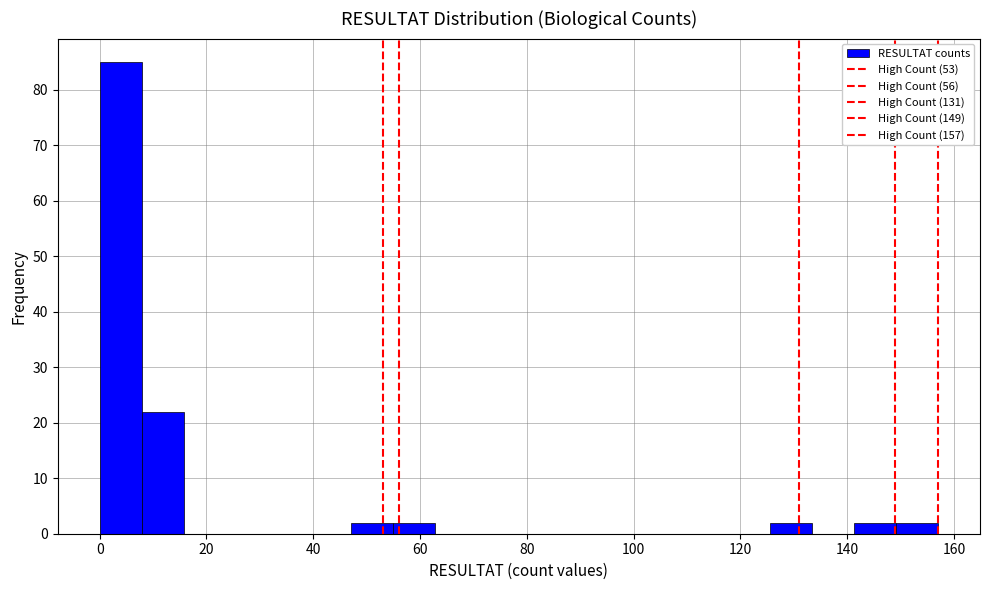

Read against the x-axis, roughly where is the centre of the tallest bar?

4